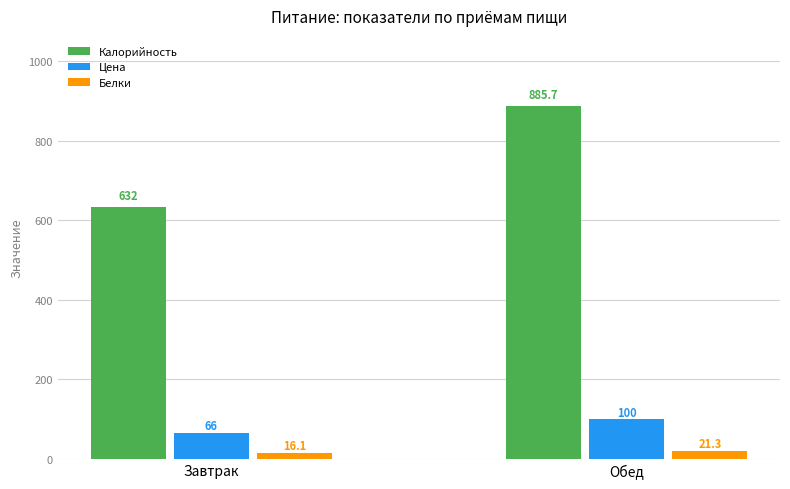

What is the difference between the Калорийность values at Завтрак and Обед?

253.7